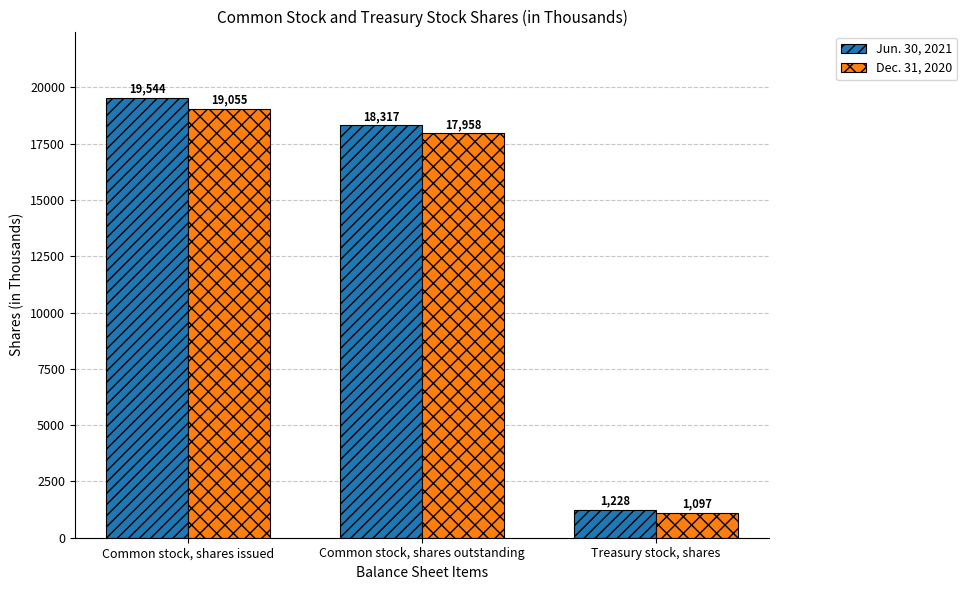

At which category does the chart reach its minimum across all series?

Treasury stock, shares